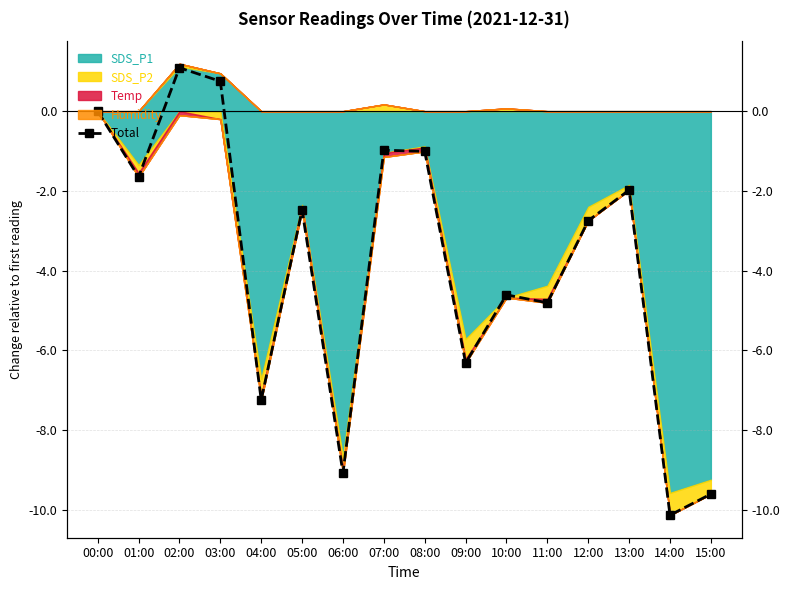

How many values are above zero?

2